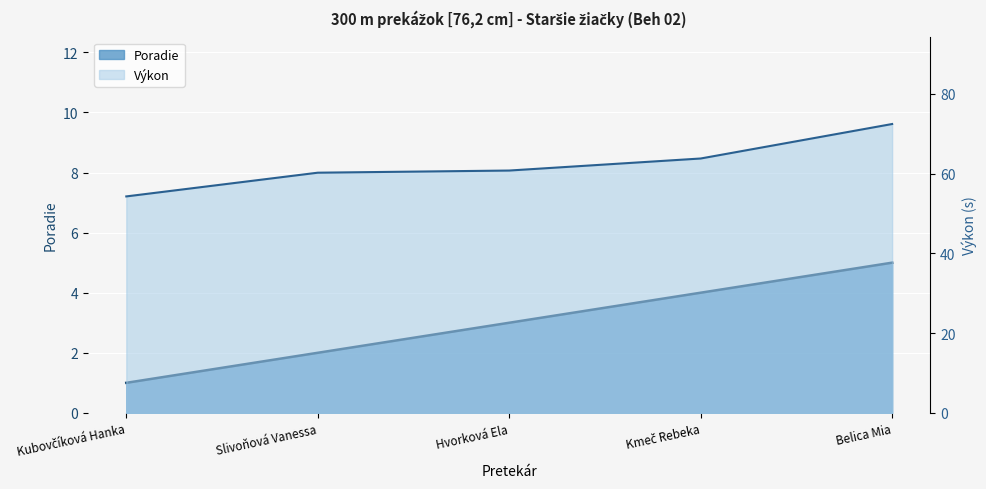

What is the total value across all series at Kubovčíková Hanka?

55.3